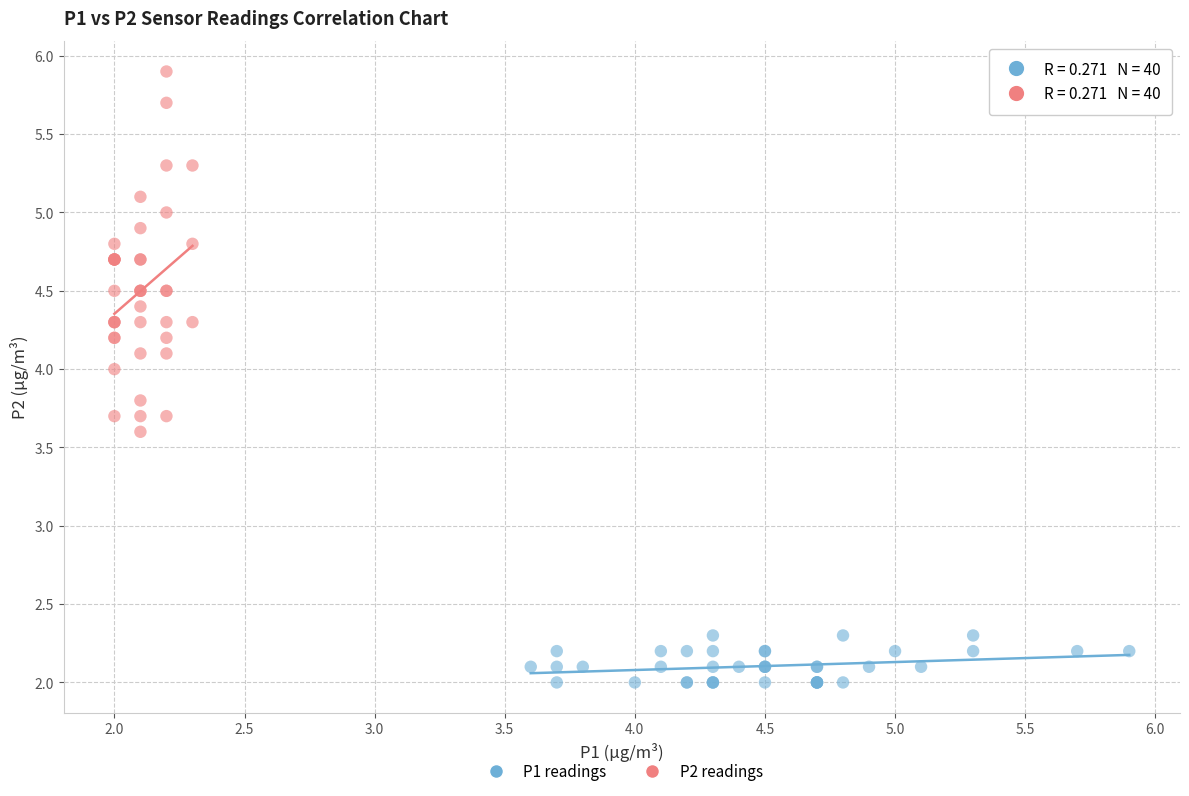

Which series has the largest Y range (max minus min)?

P2 readings